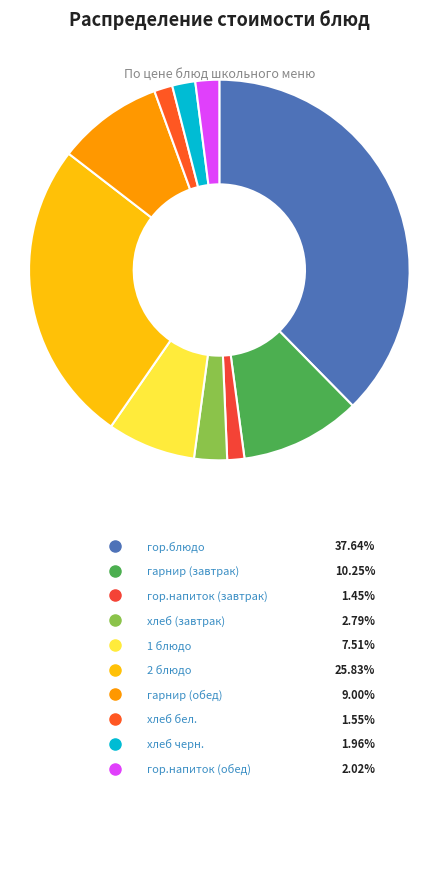

Is гарнир (завтрак) the majority of the pie?

No